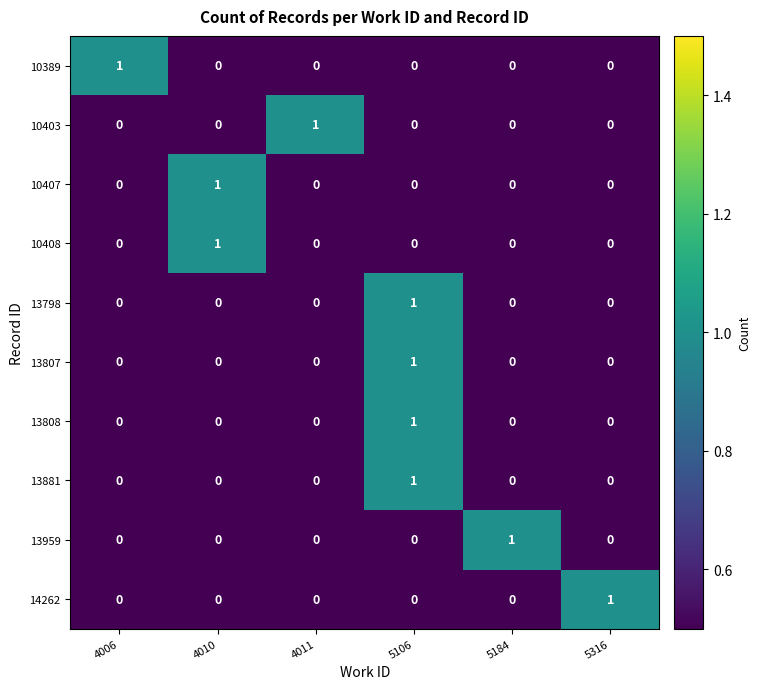

Which category has the highest value in the 10389 series?

4006